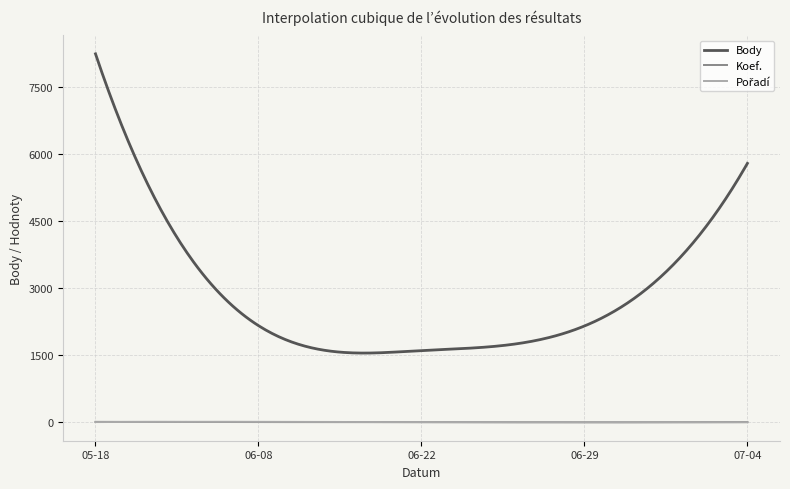

Which series has the largest total across all categories?

Body